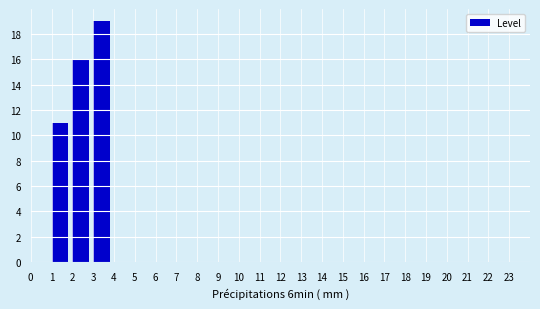

What is the height of the bar covering 1 to 2 on the x-axis? The values are not printed on the chart, so give them approximately, as read against the axis.

11